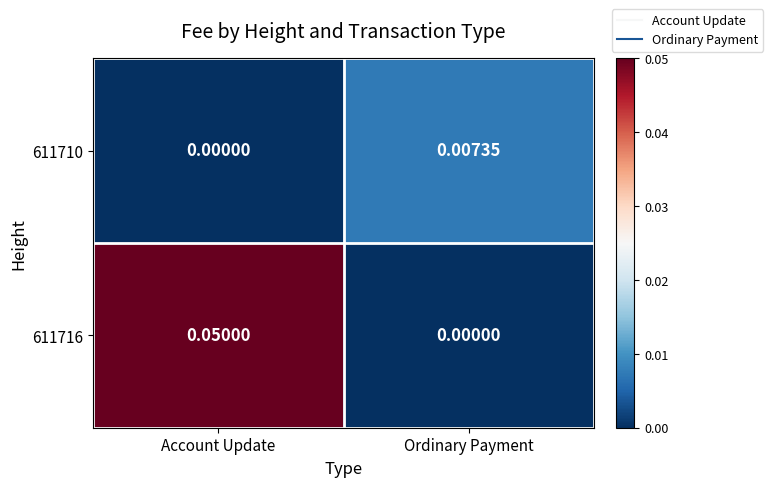

At which label is 611710 closest to 0?

Account Update